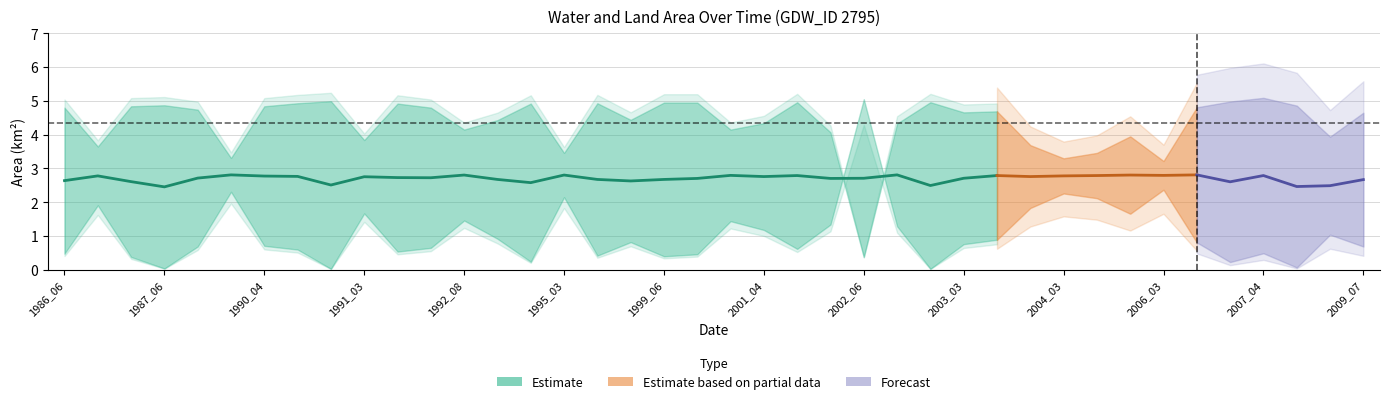

The value of landArea at 38 is 1.7. True or false?

True